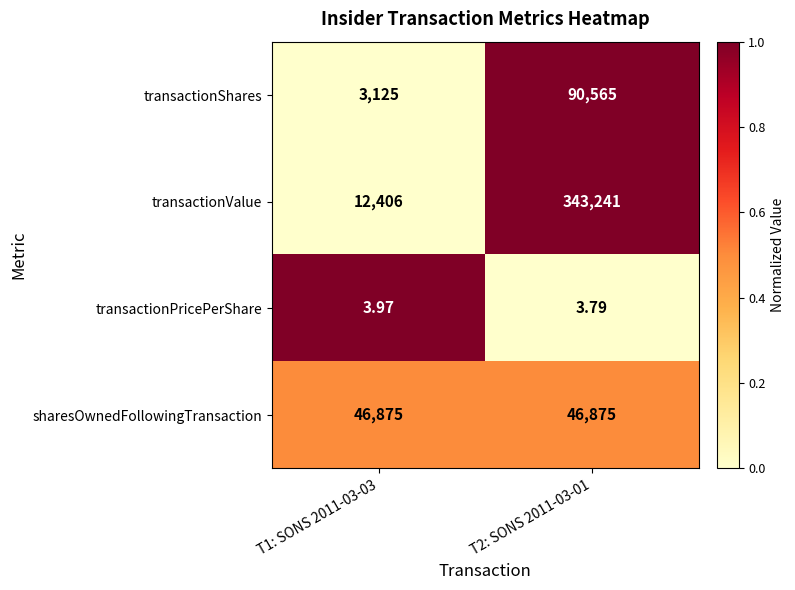

List the series in order of their peak value, lowest first.

transactionPricePerShare, sharesOwnedFollowingTransaction, transactionShares, transactionValue